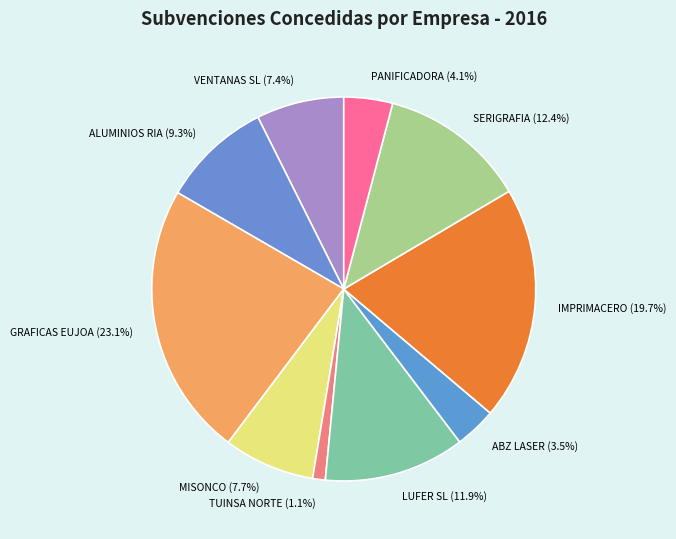

Approximately how many times larger is the value at IMPRIMACERO compared to LUFER SL?

1.7